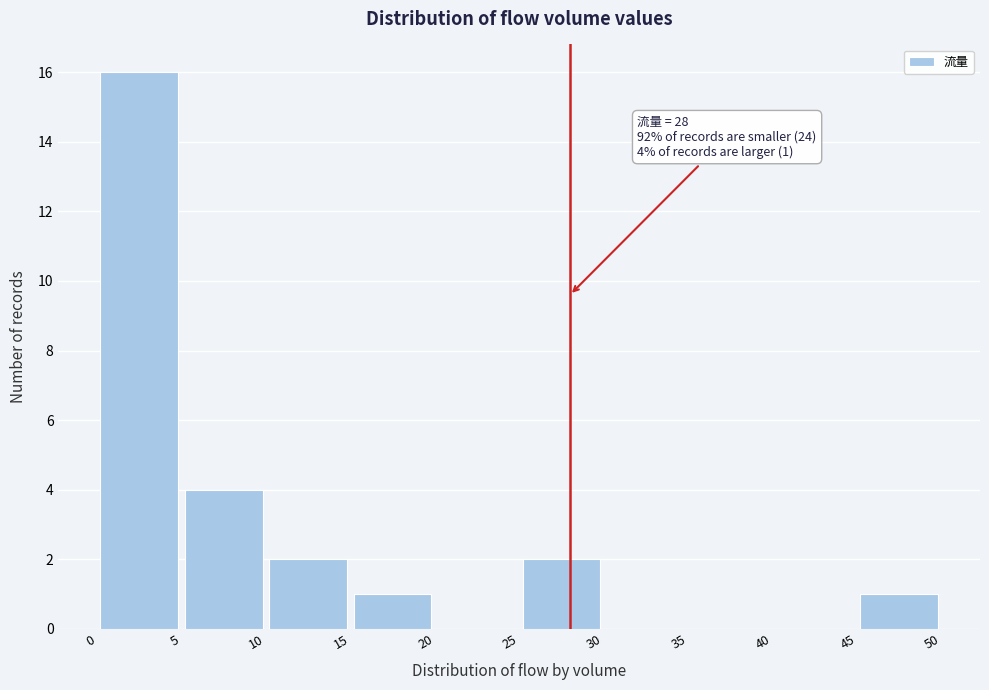

Which range on the x-axis has the tallest bar?

0 to 5